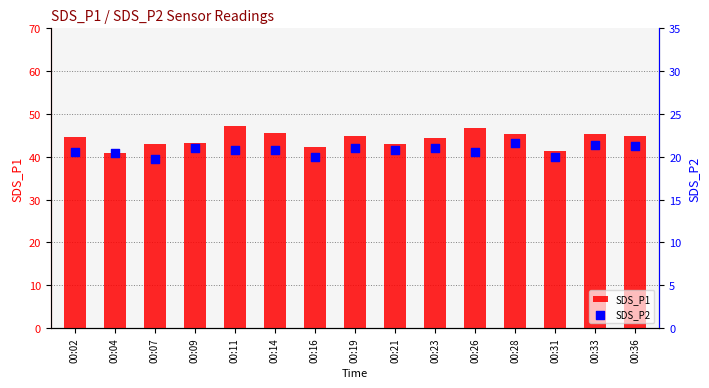

Which series has the largest Y range (max minus min)?

SDS_P1